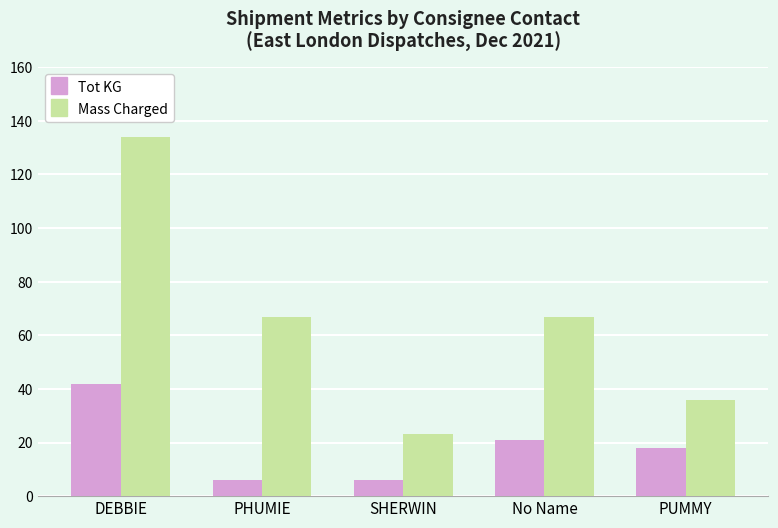

Reading left to right, transcribe all the data shown in this chart.

Tot KG: DEBBIE=42	PHUMIE=6	SHERWIN=6	No Name=21	PUMMY=18
Mass Charged: DEBBIE=134	PHUMIE=67	SHERWIN=23	No Name=67	PUMMY=36